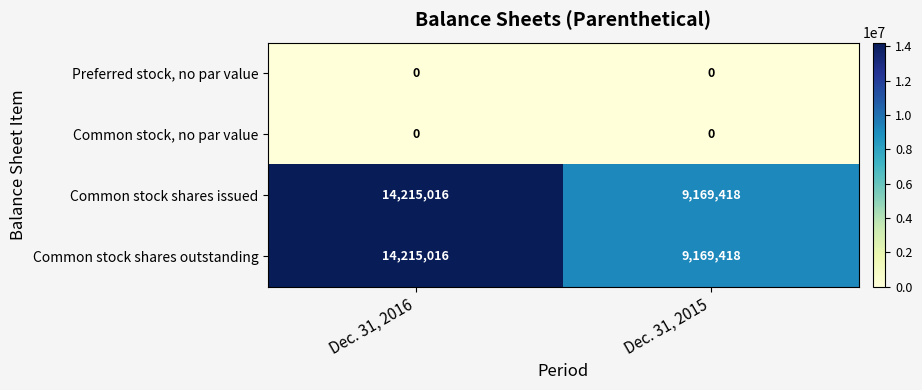

At which category is the sum across all series the highest?

Dec. 31, 2016